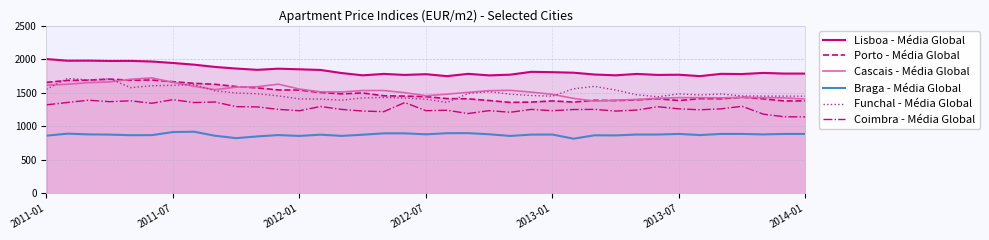

How many values in the Funchal - Média Global series are below 1480?

18